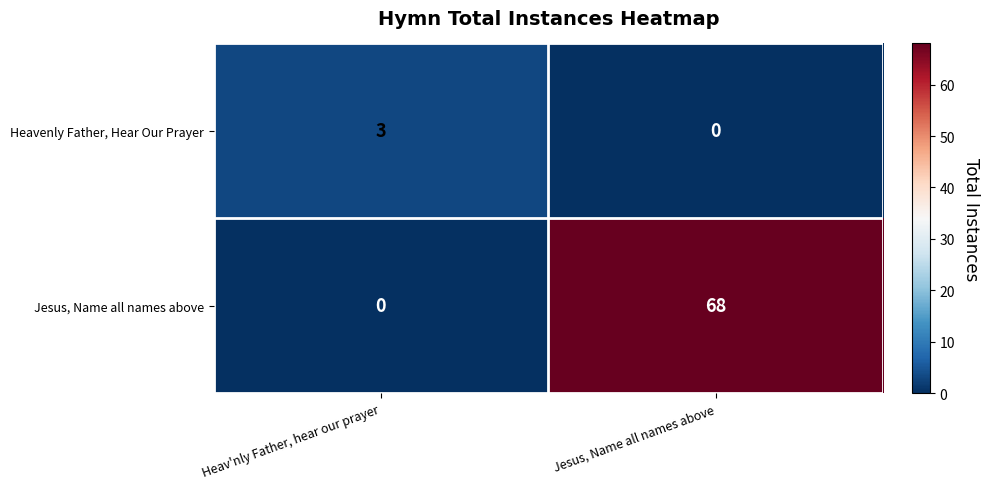

What is the total value across all series at Jesus, Name all names above?

68